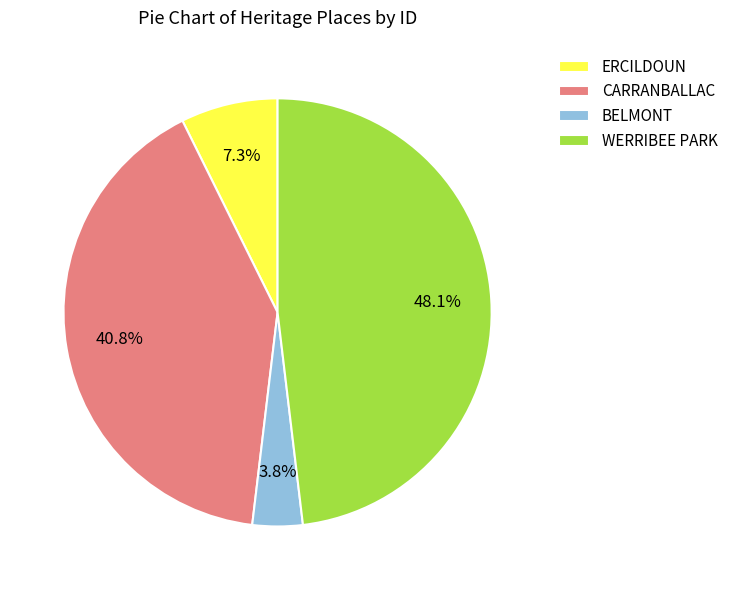

To the nearest percent, what is the combined percentage of CARRANBALLAC and ERCILDOUN?

48%